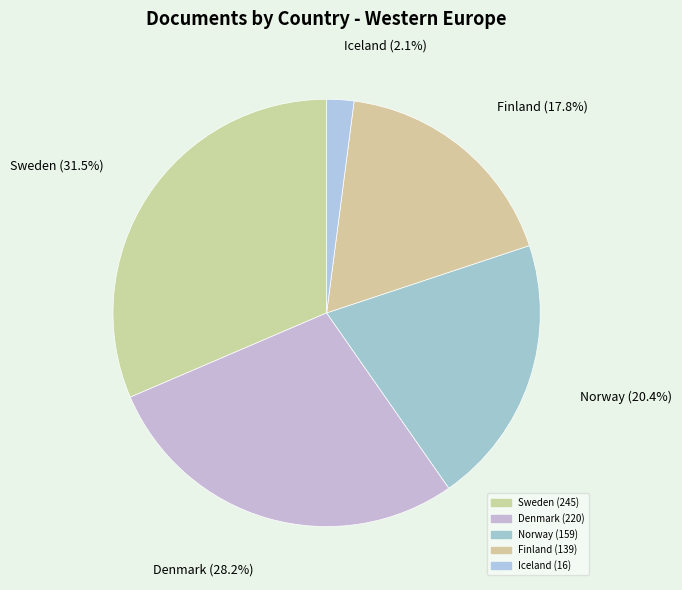

Approximately how many times larger is the value at Iceland compared to Sweden?

0.1